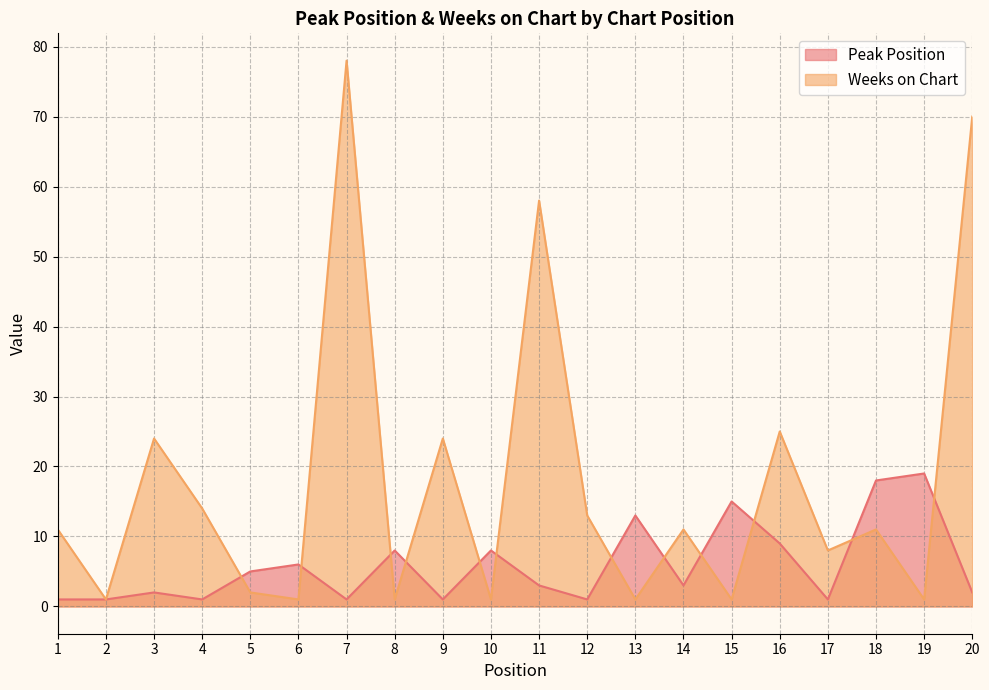

At how many categories does at least one series exceed 10?

14